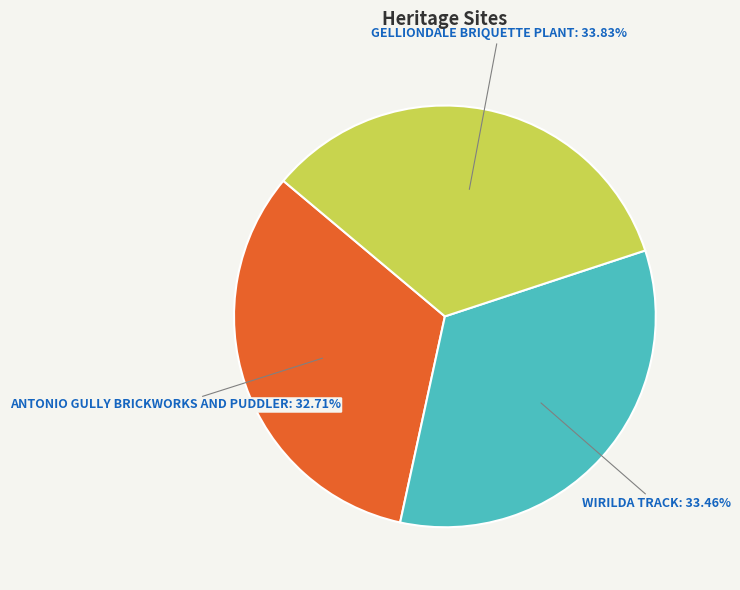

Is there a majority slice in this chart?

No